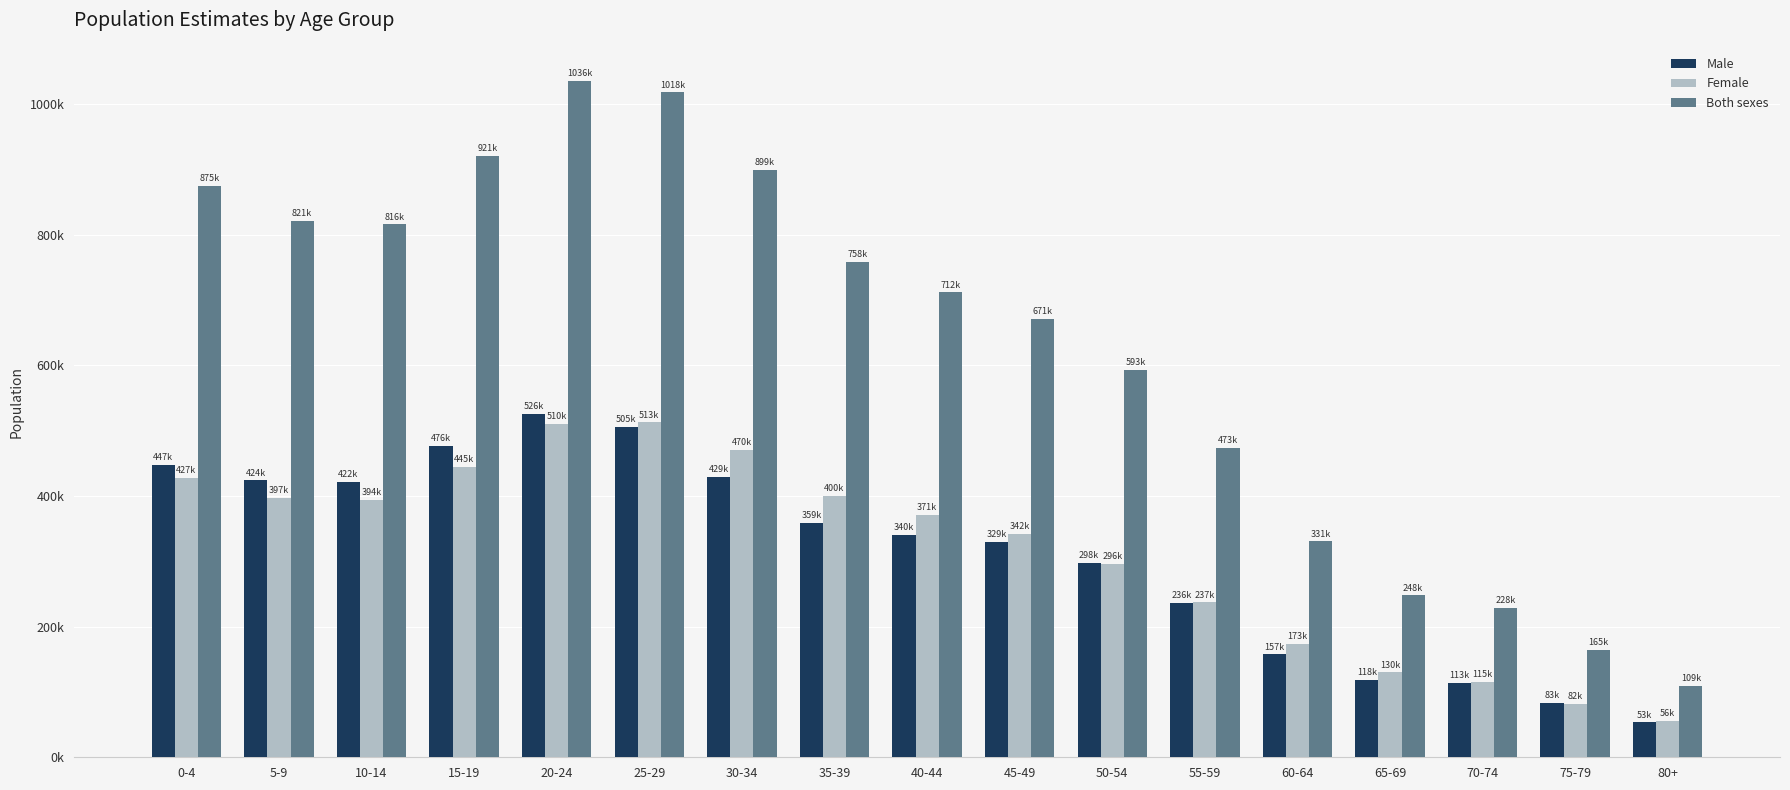

The value of Female at 55-59 is 236985.6. True or false?

True